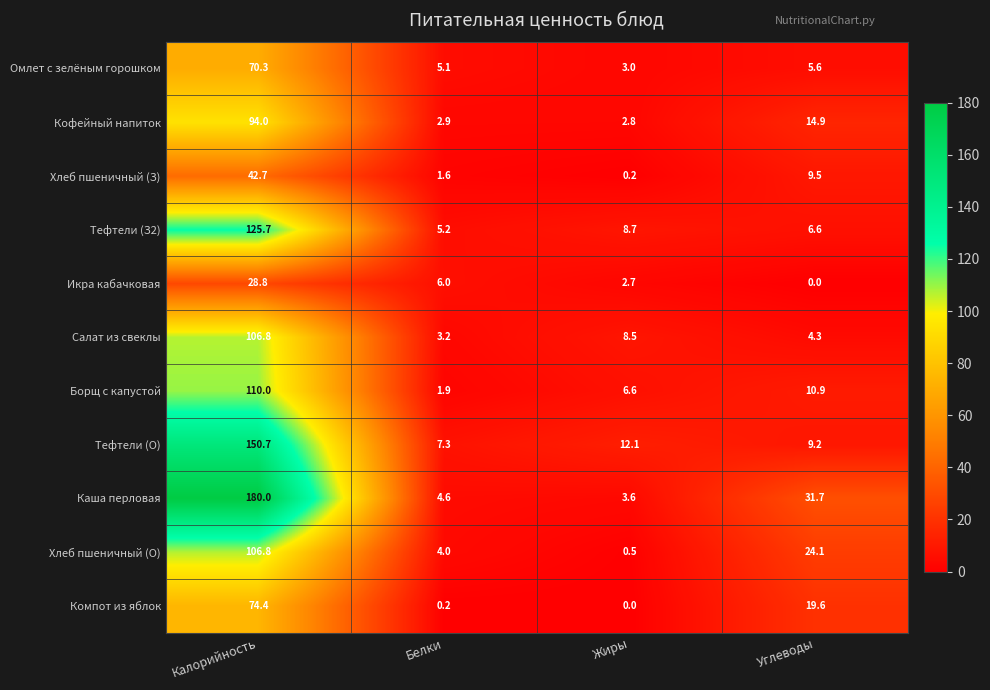

Which series has the largest total across all categories?

Каша перловая